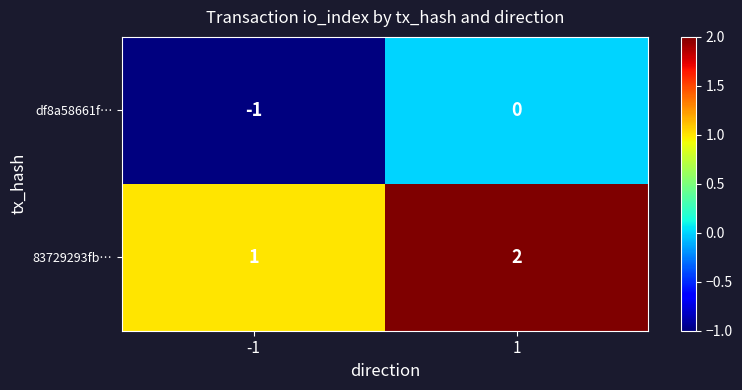

The df8a58661f… series shows 0 at 1. True or false?

True